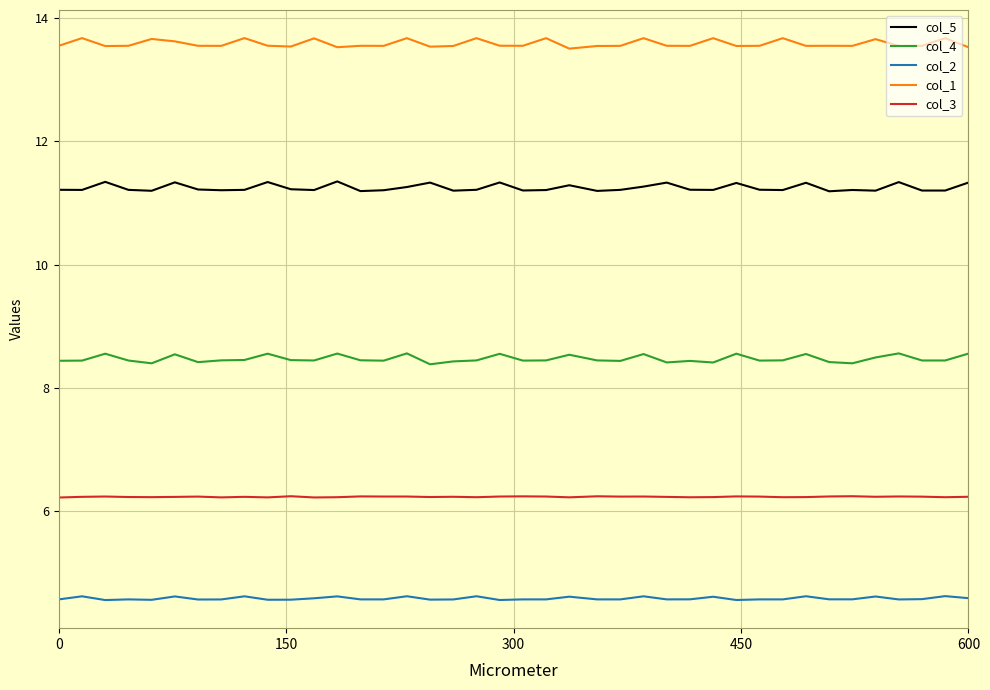

Which series has the largest total across all categories?

col_1